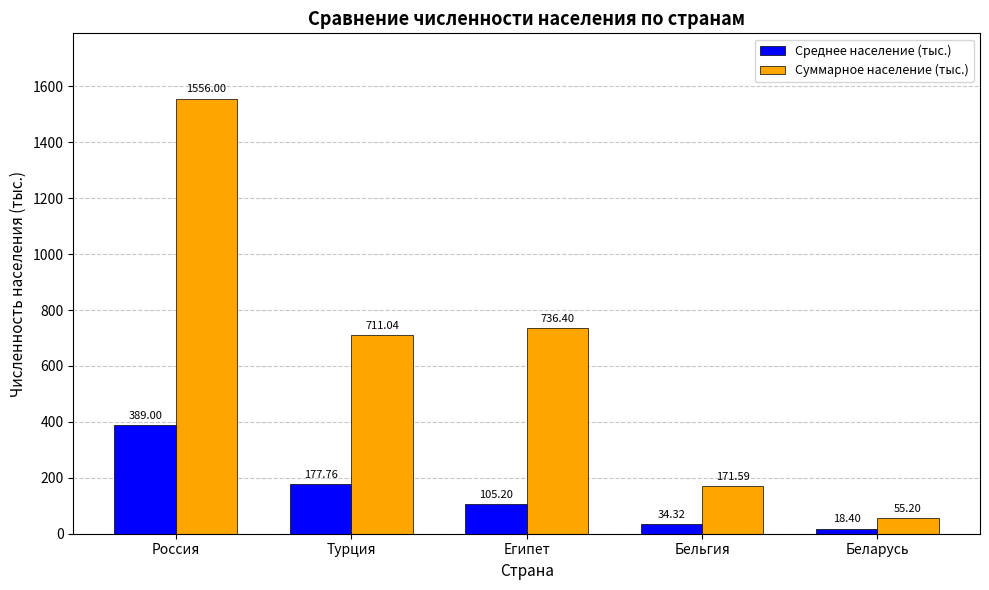

What is the difference between the highest and lowest values at Египет?

631.2